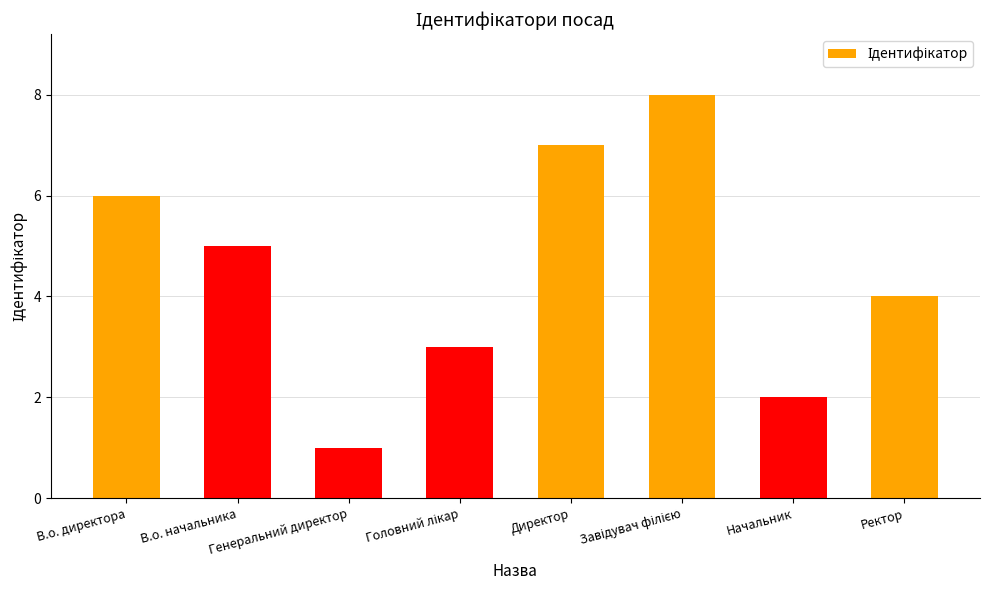

The chart shows a value of 7 at Директор. True or false?

True